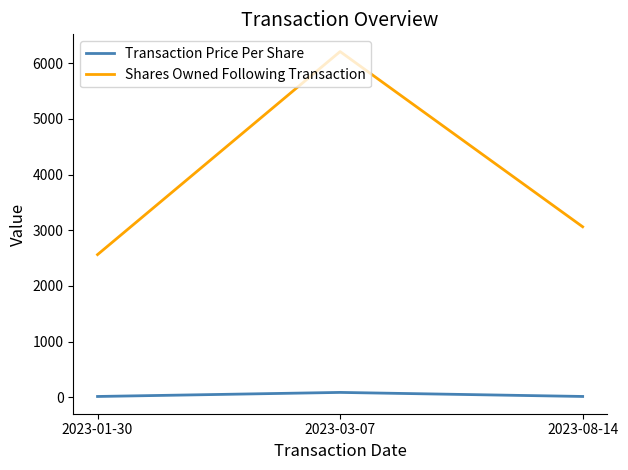

Between 2023-01-30 and 2023-08-14, which series saw the biggest shift?

Shares Owned Following Transaction